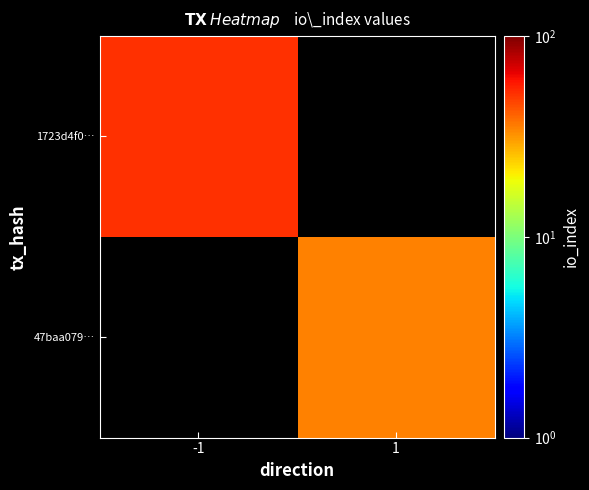

Is it true that 1723d4f0… equals 92.5 at -1?

False